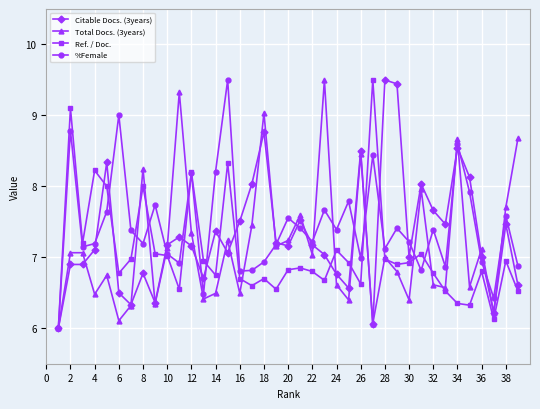

True or false: Citable Docs. (3years) has more than 2 points higher than both neighbors.

True